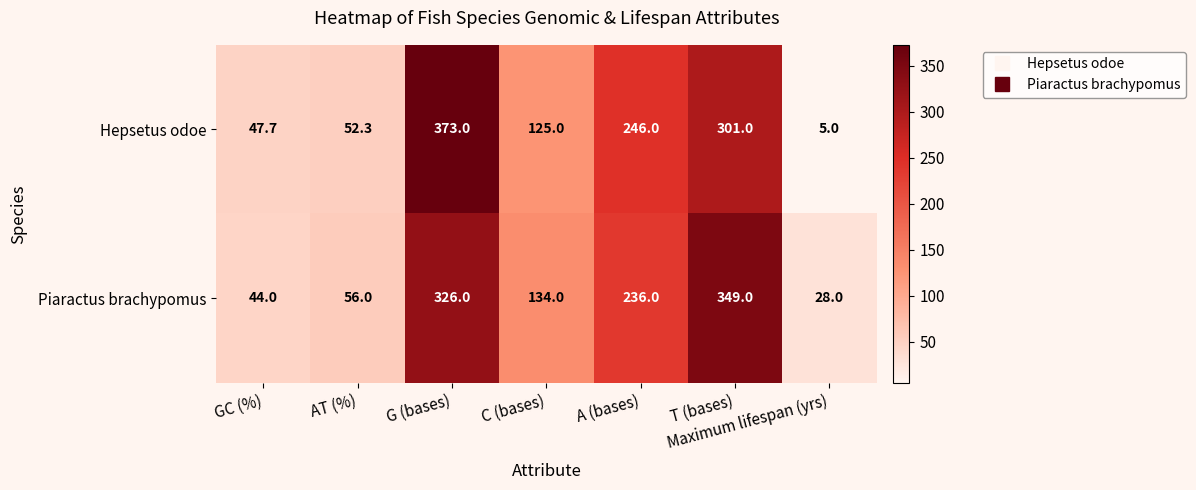

True or false: Hepsetus odoe has a value of 47.7 at GC (%).

True